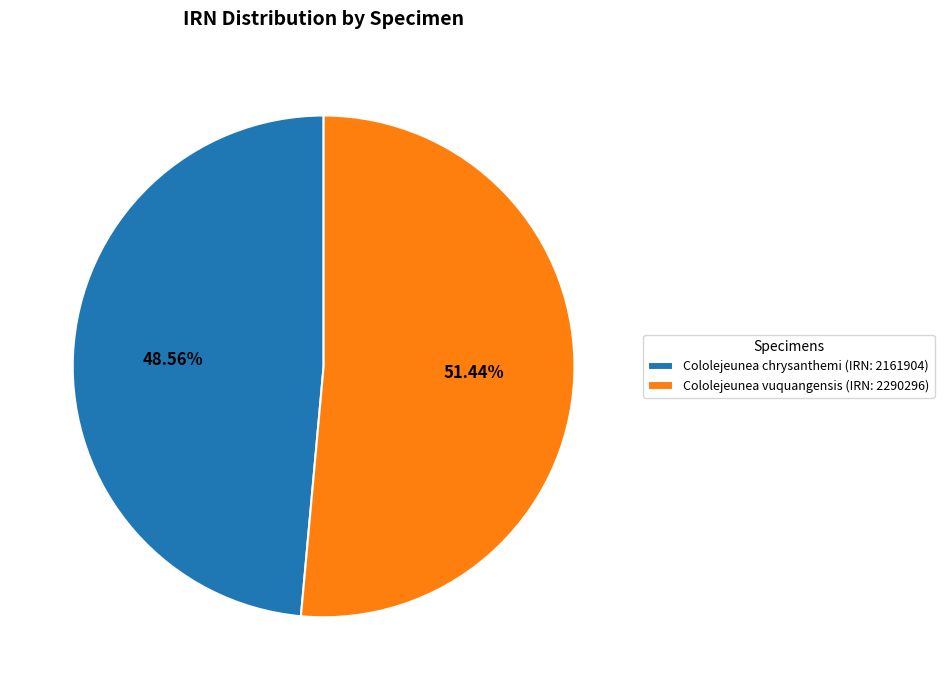

Which slice is the largest?

Cololejeunea vuquangensis (IRN: 2290296)